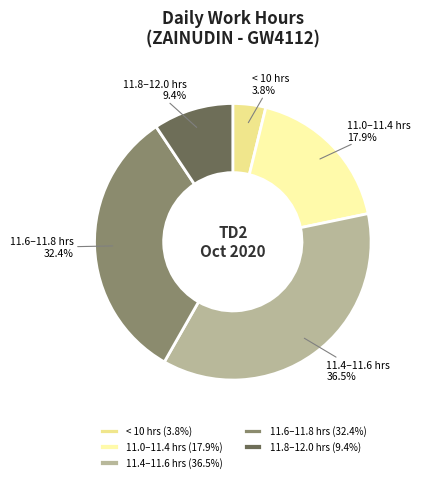

Is 11.8–12.0 hrs the majority of the pie?

No